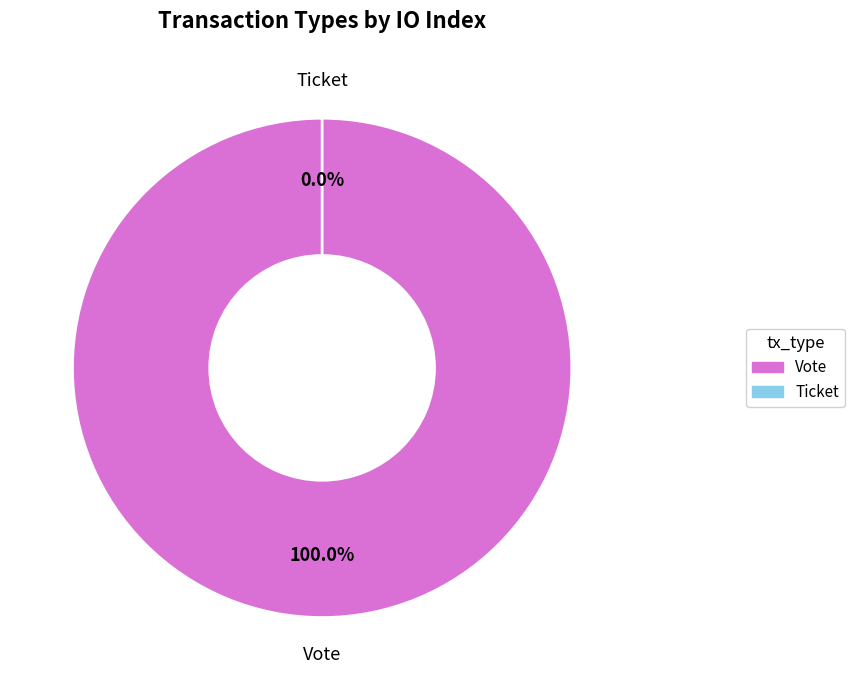

How many segments does this pie chart have?

2